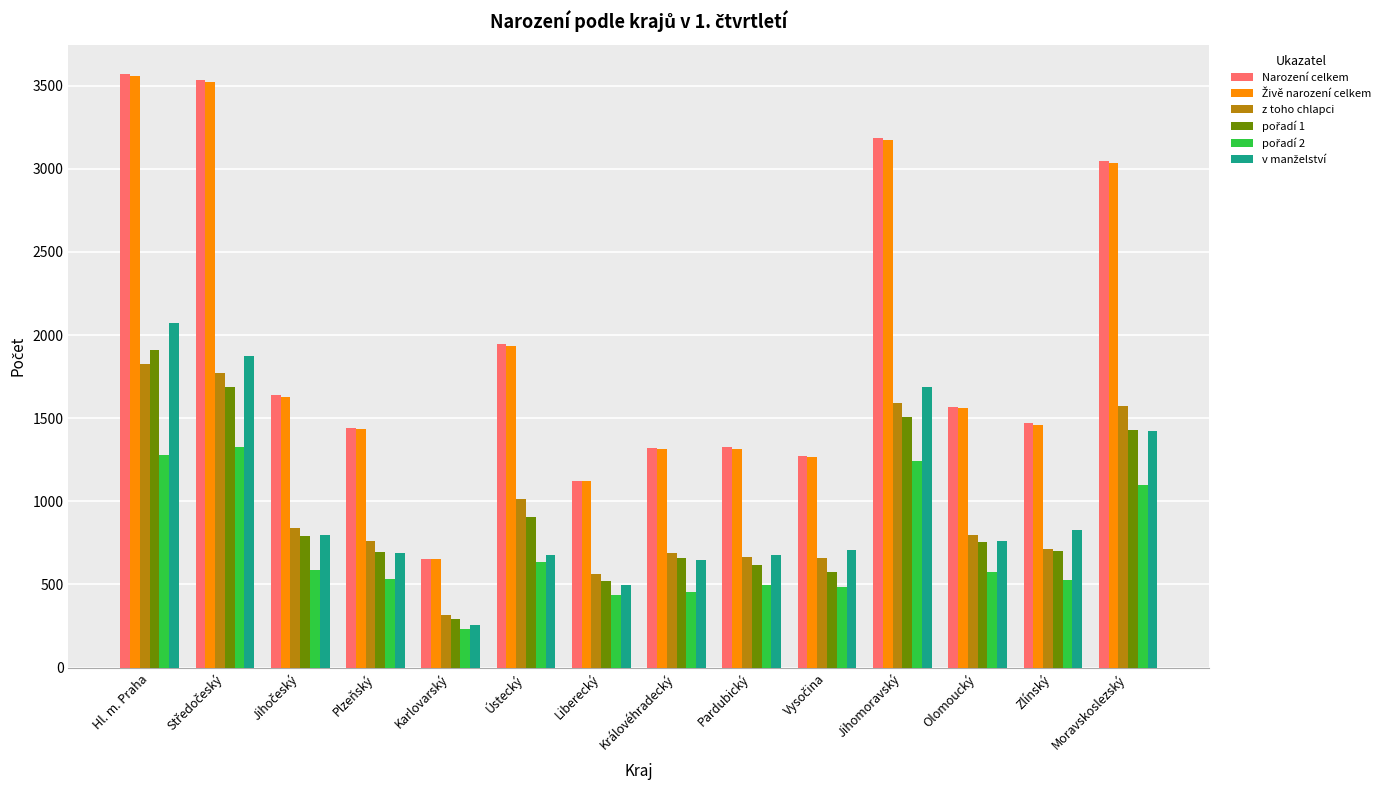

At how many categories does at least one series exceed 2818?

4